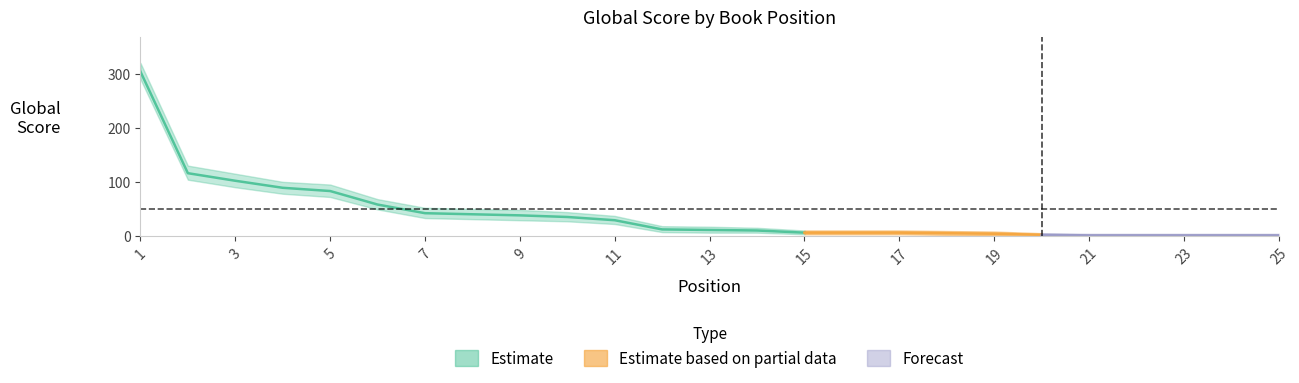

Does the chart have visible grid lines?

No